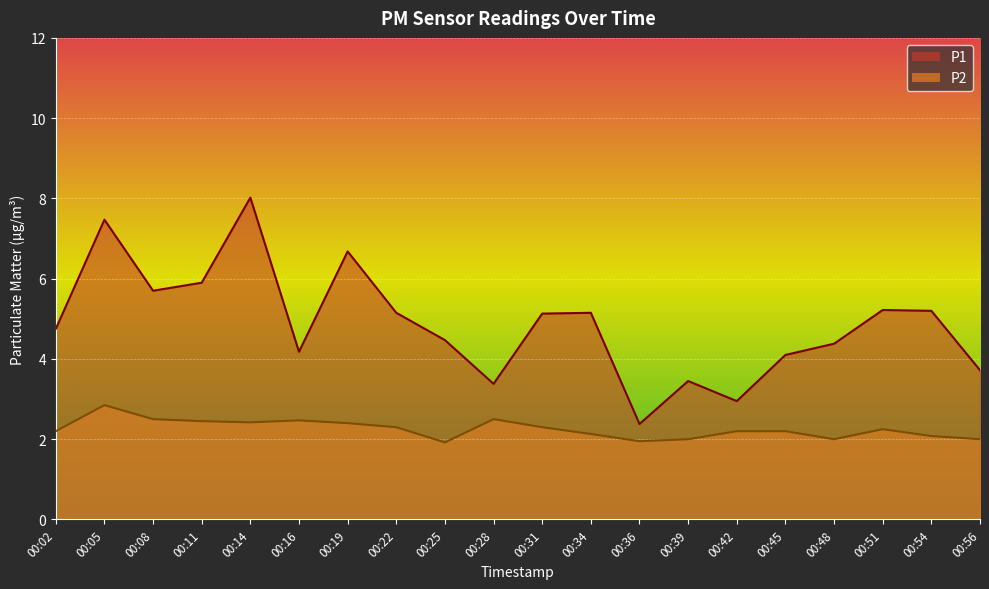

What is the total value across all series at 00:19?

9.1